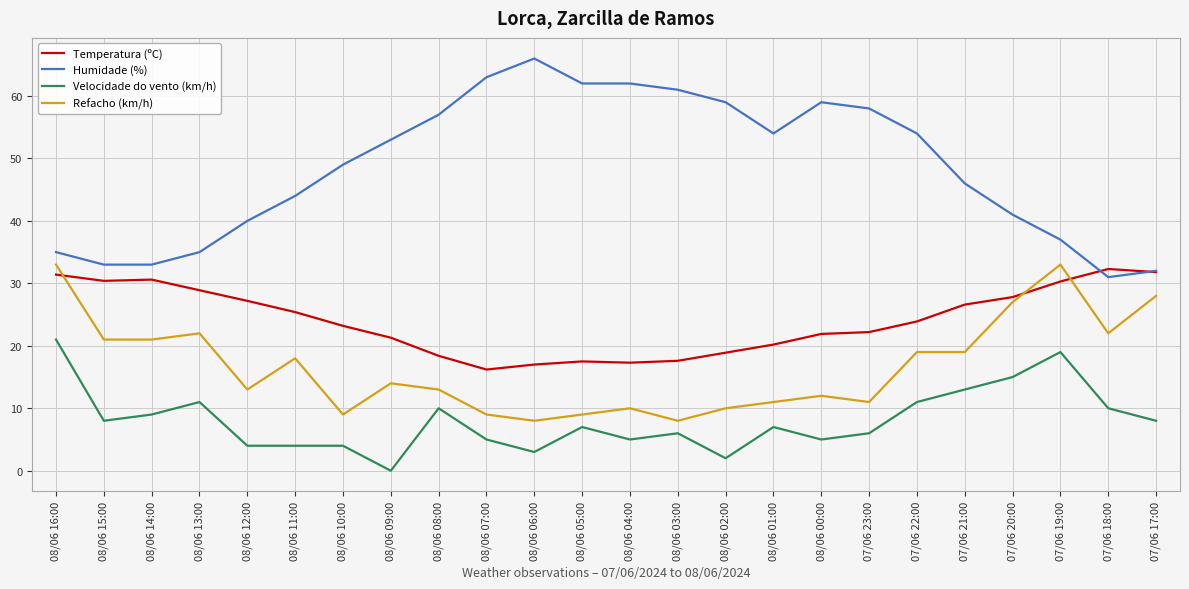

How many lines are shown in the chart?

4